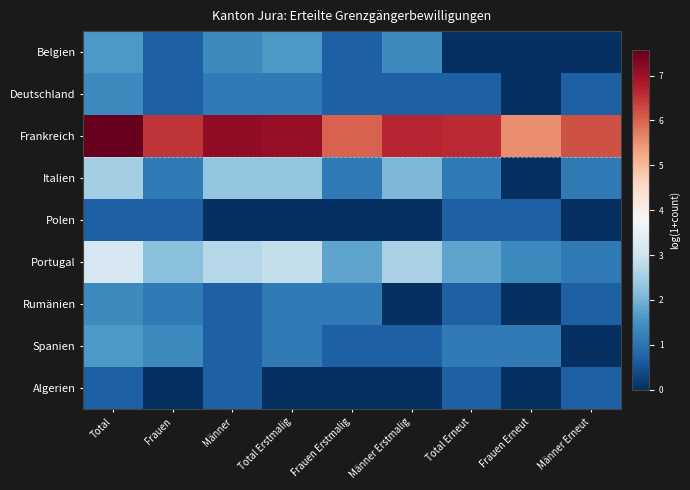

Between Männer and Total Erstmalig, which series saw the biggest shift?

Algerien